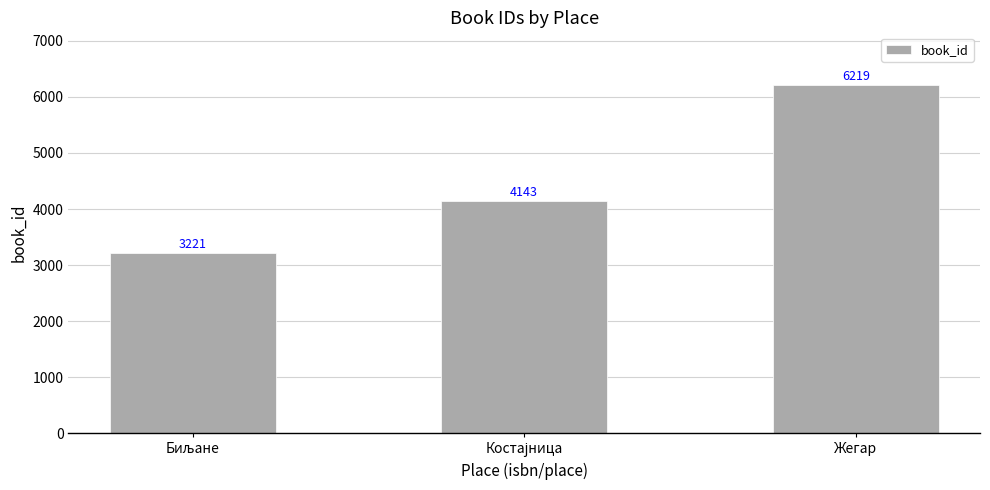

What is the value of the 2nd bar from the left?

4143